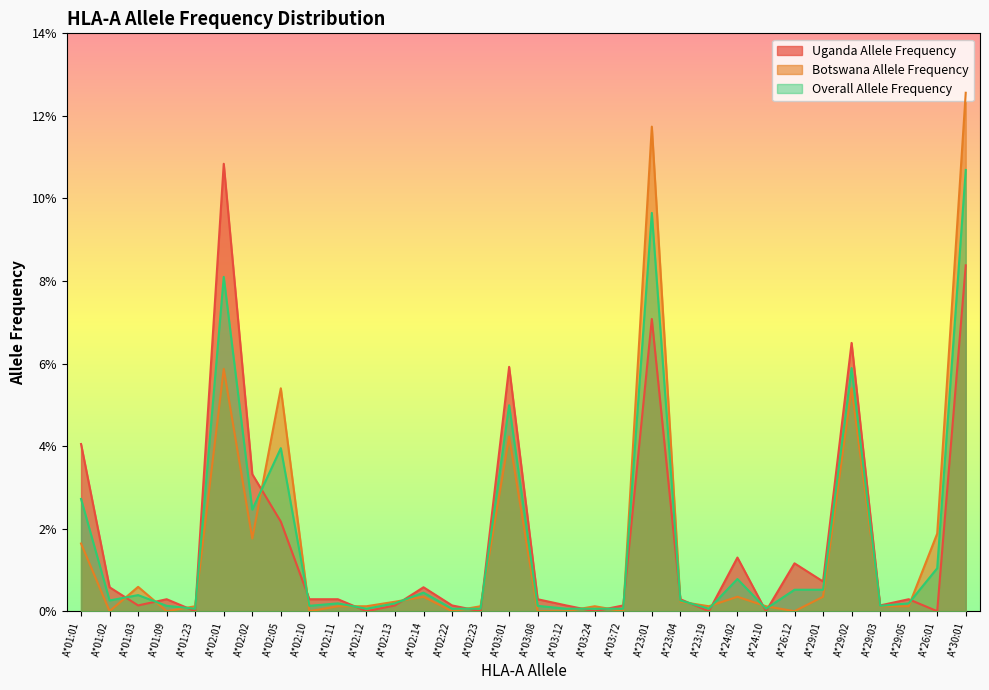

Which series has the largest total across all categories?

Uganda Allele Frequency